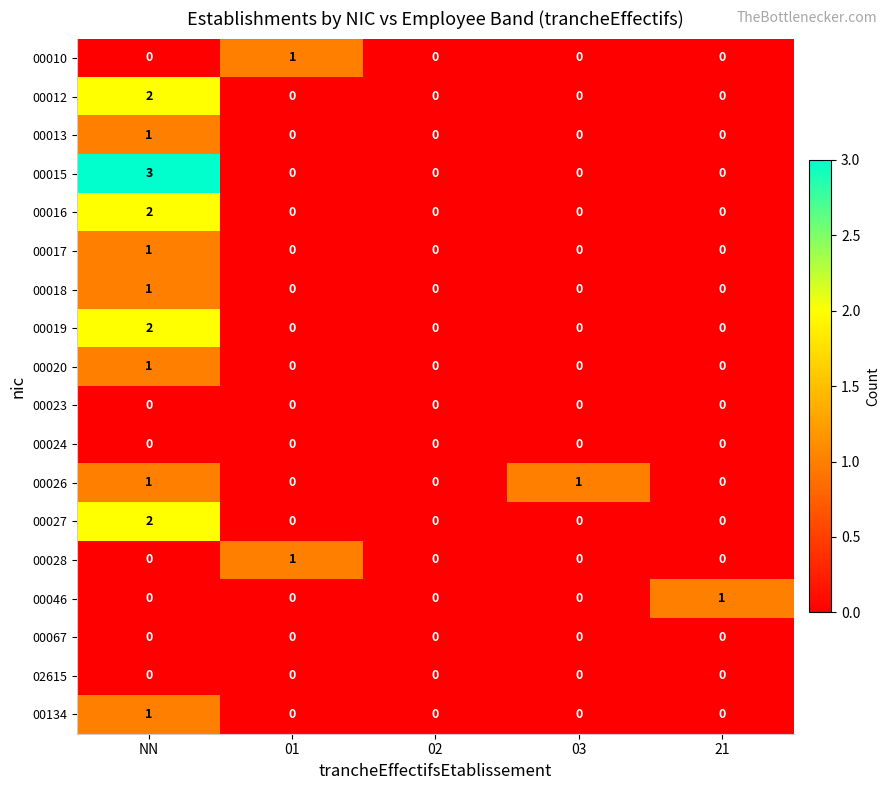

Which series has the largest total across all categories?

00015